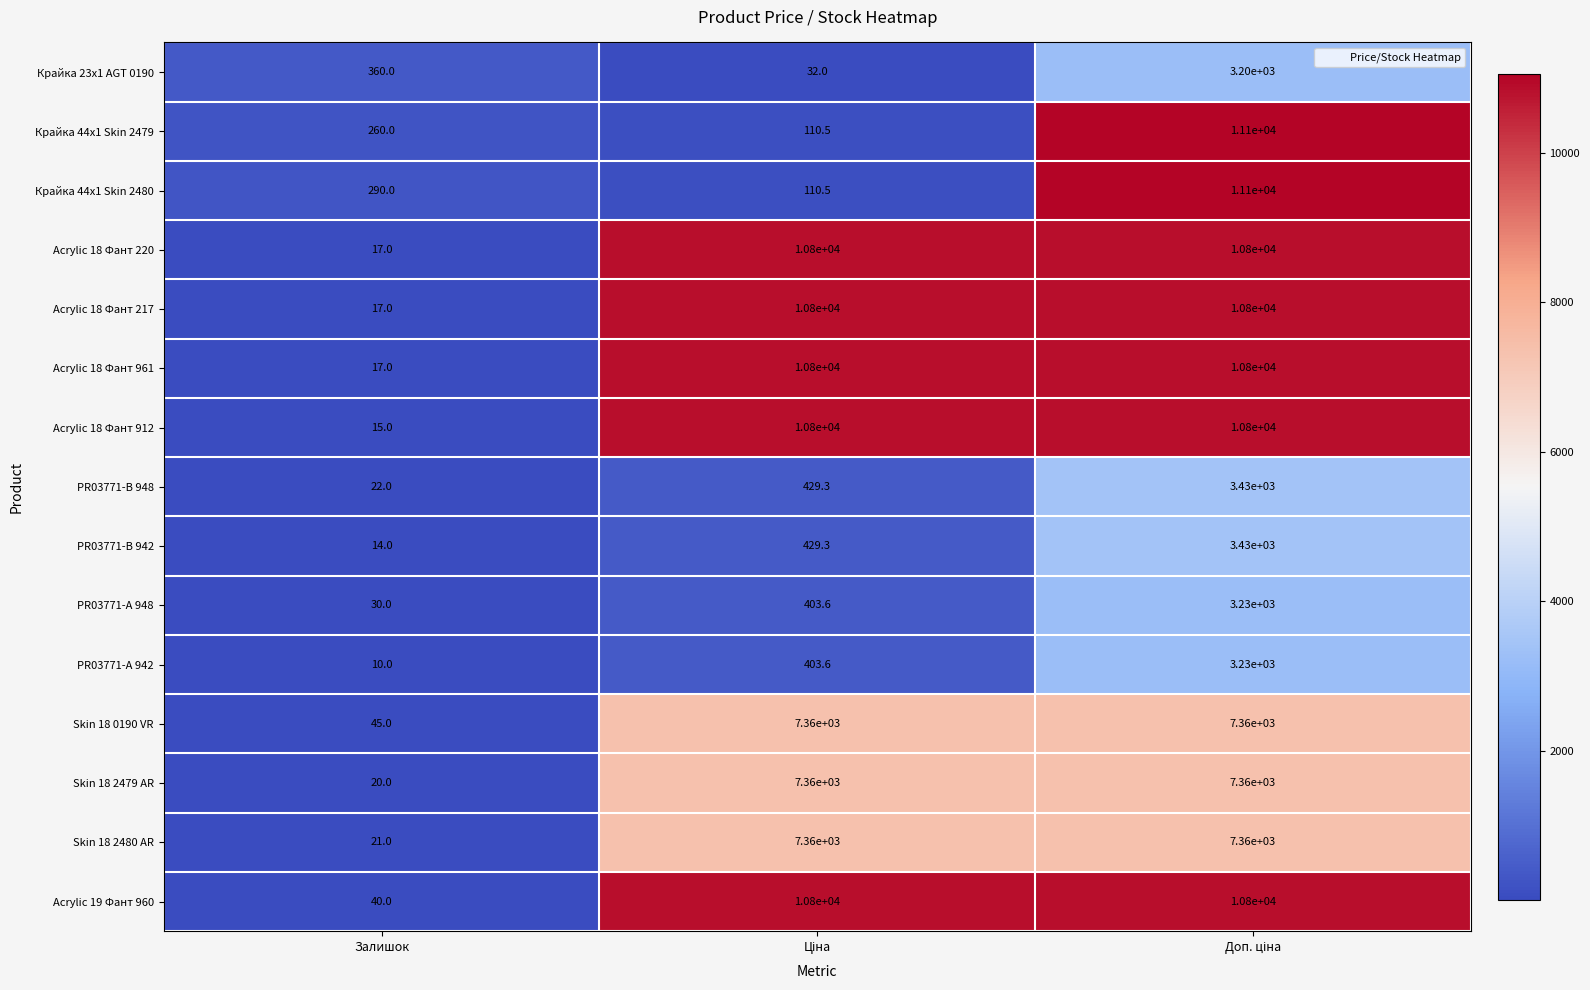

What is the minimum value shown in the chart?

10.0